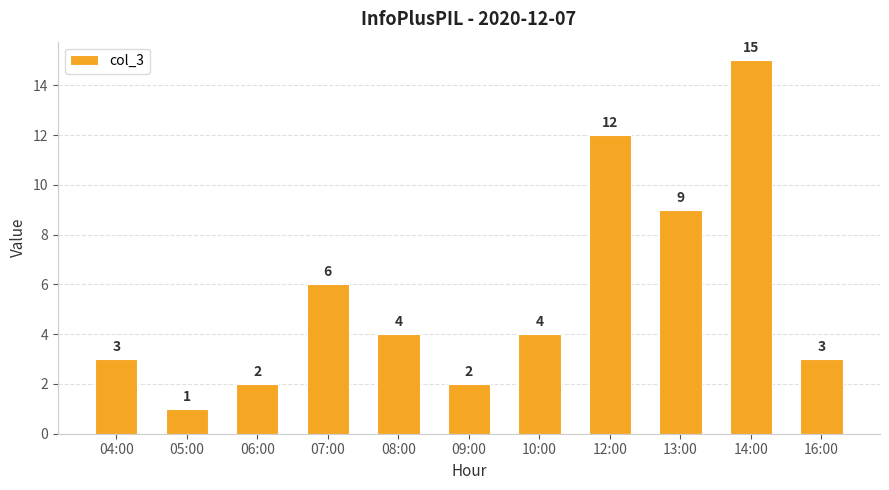

Is it true that the value at 13:00 is 5?

False